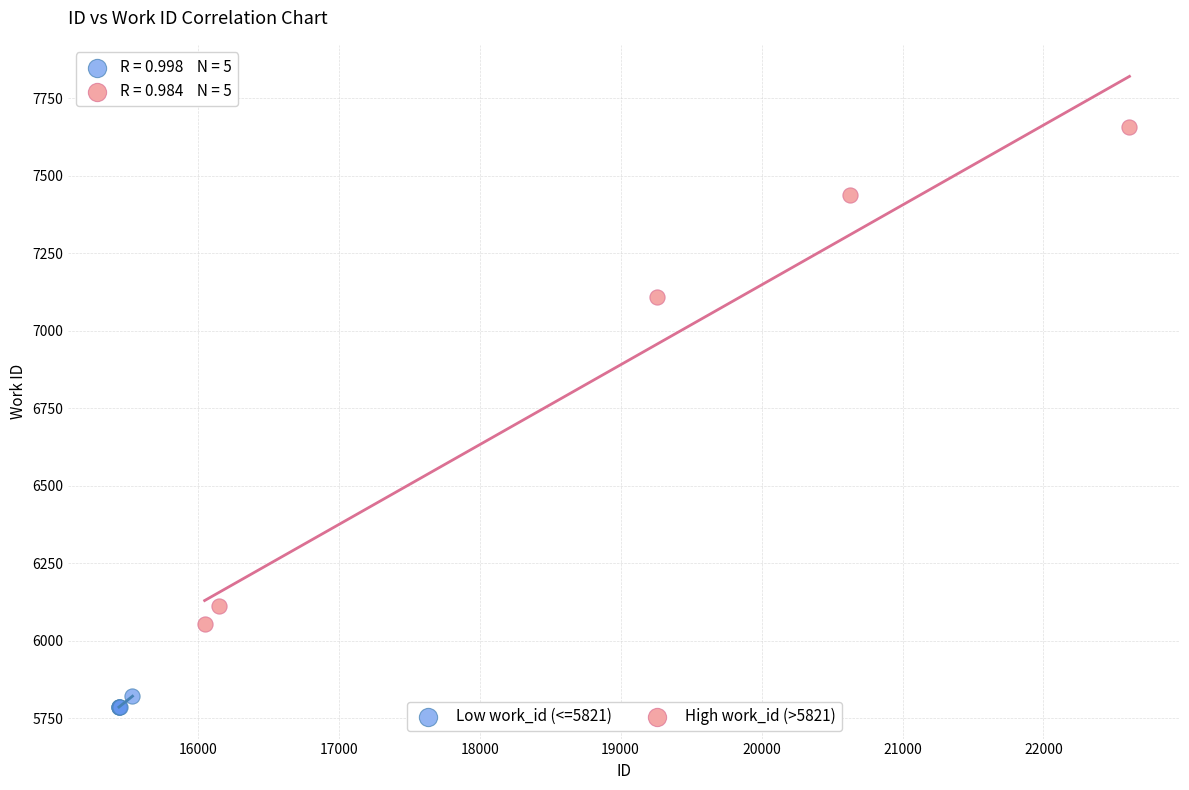

Which series reaches the minimum Y coordinate?

Low work_id (<=5821)